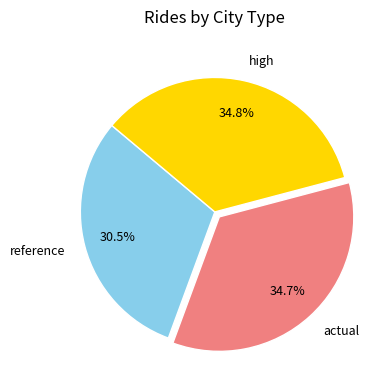

What percentage is the actual slice, to the nearest percent?

35%